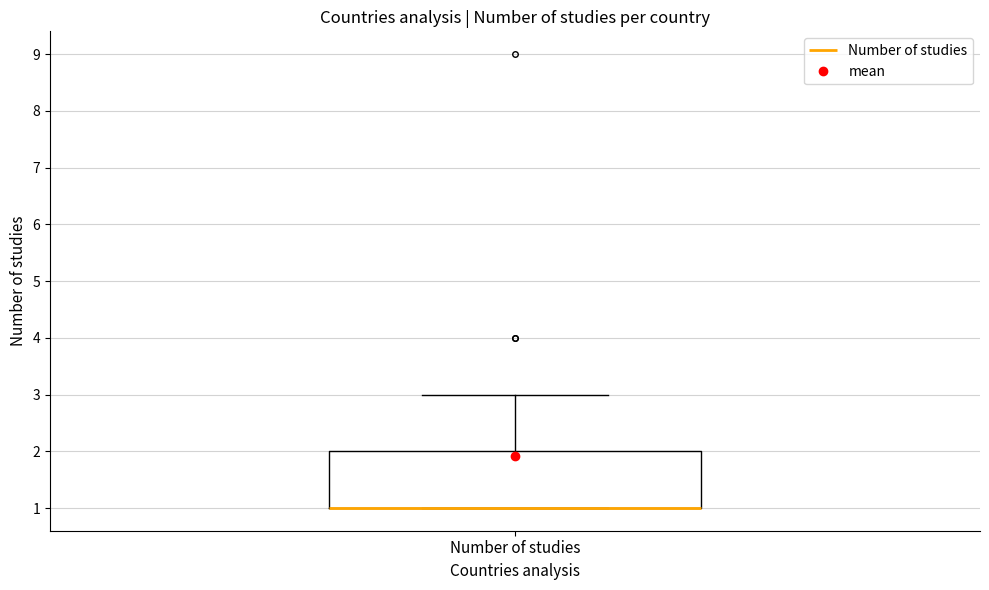

Read this box plot against the y-axis: the position of the median line, the range covered by the box, and the ends of both whiskers. The values are not printed on the chart, so give them approximately, as read against the axis.

median 1 (drawn on the box's lower edge), box 1 to 2, whiskers 1 to 3